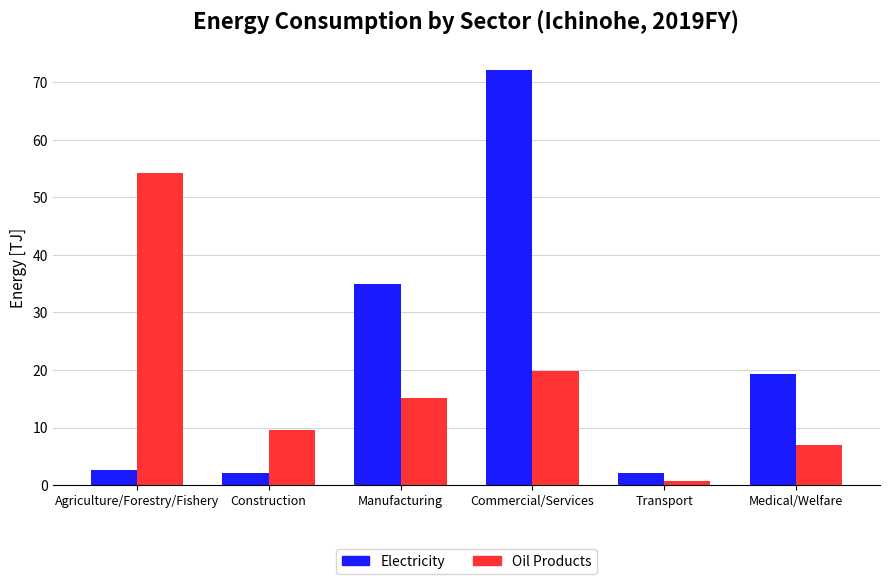

Is it true that Electricity equals 34.9 at Manufacturing?

True